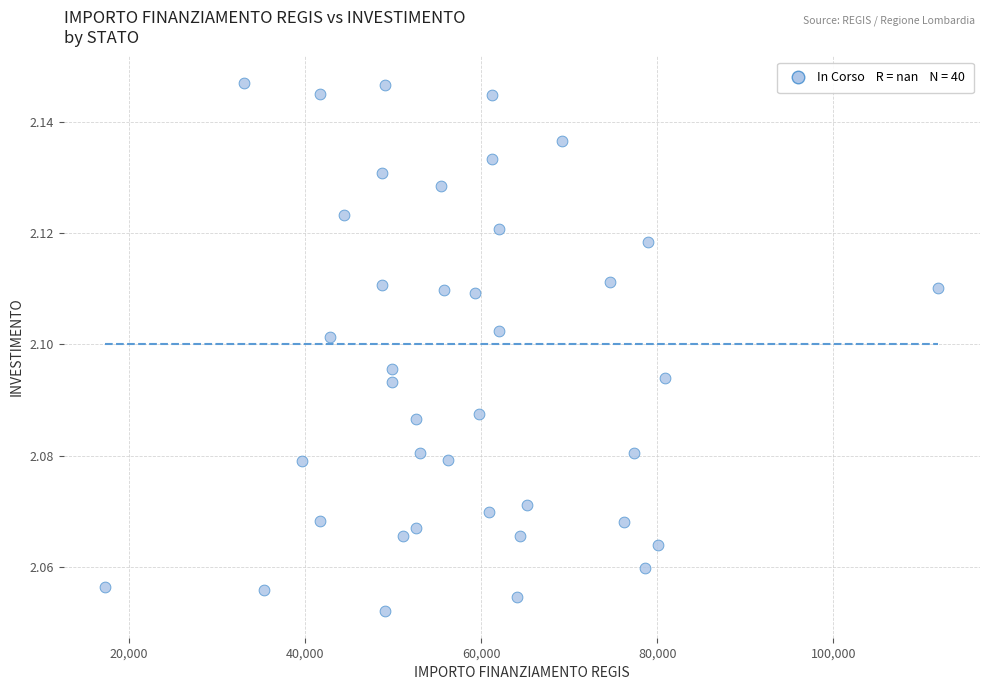

What is the range of X values (max minus min)?

94665.7